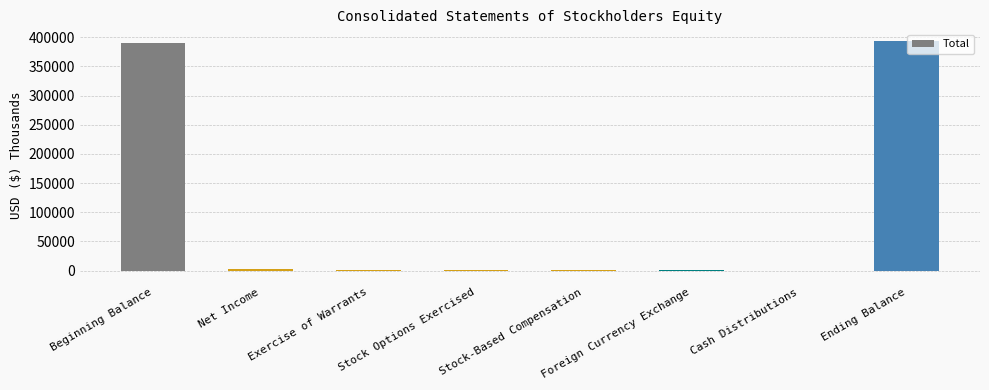

Which has a higher value, Ending Balance or Cash Distributions?

Ending Balance